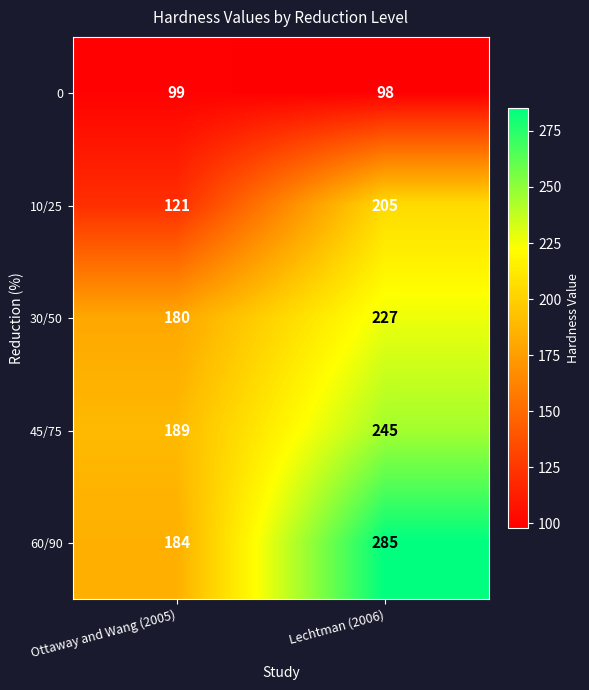

What is the spread (max minus min) of values at Ottaway and Wang (2005)?

90